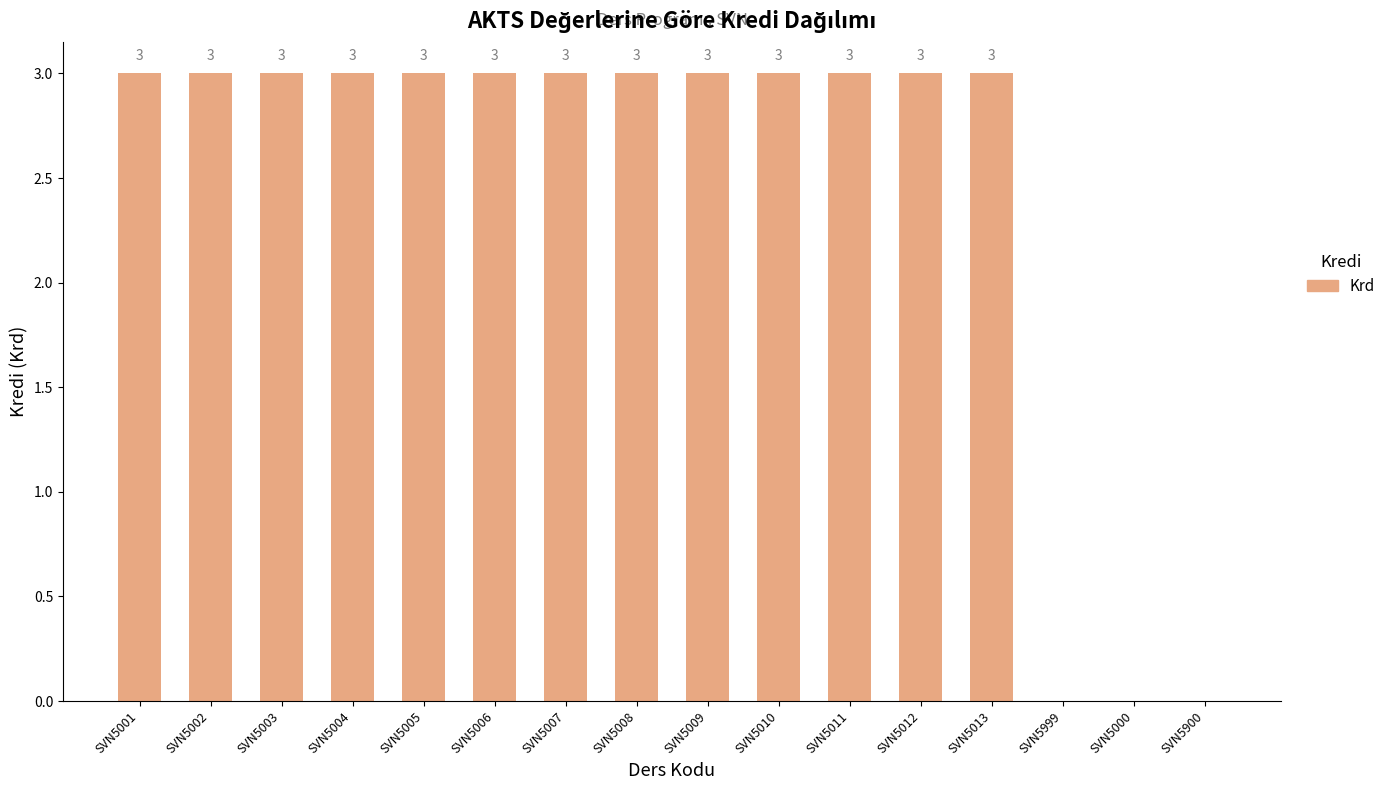

Does the chart contain stacked bars?

No